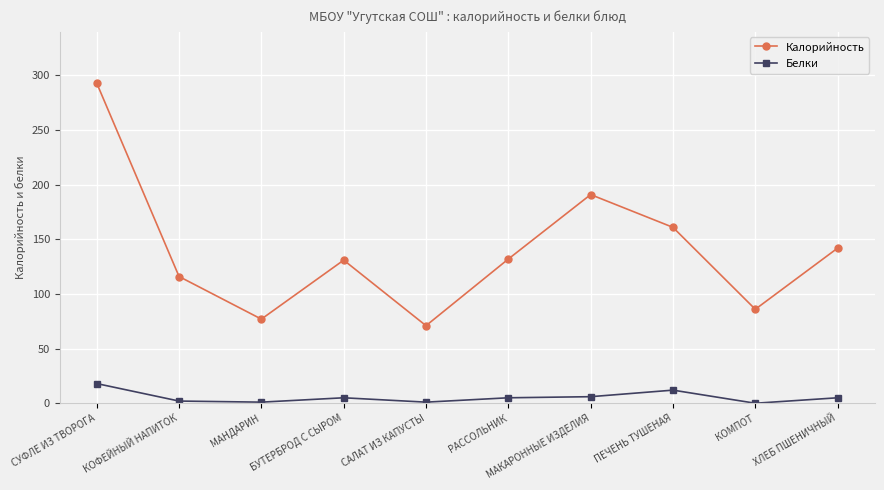

Count the number of data series in this chart.

2